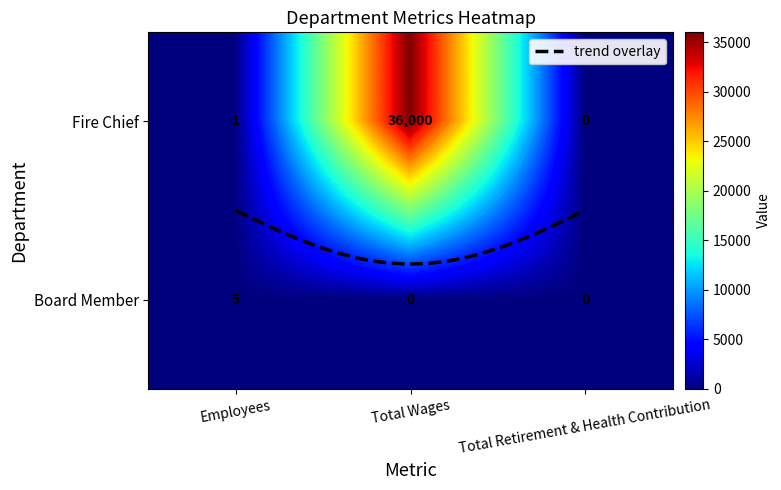

Where is Board Member nearest to the value 2?

Total Wages